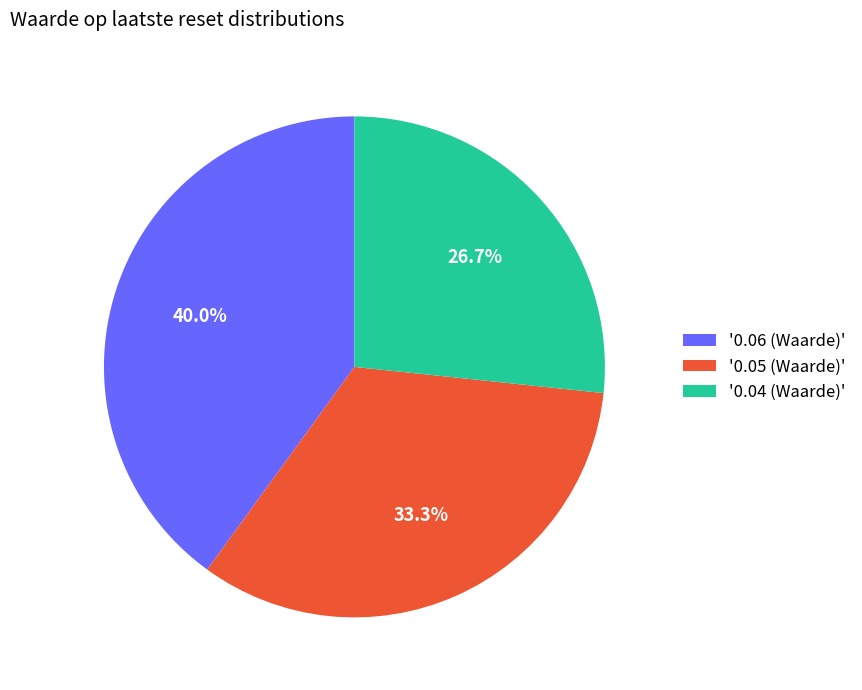

Is there a majority slice in this chart?

No